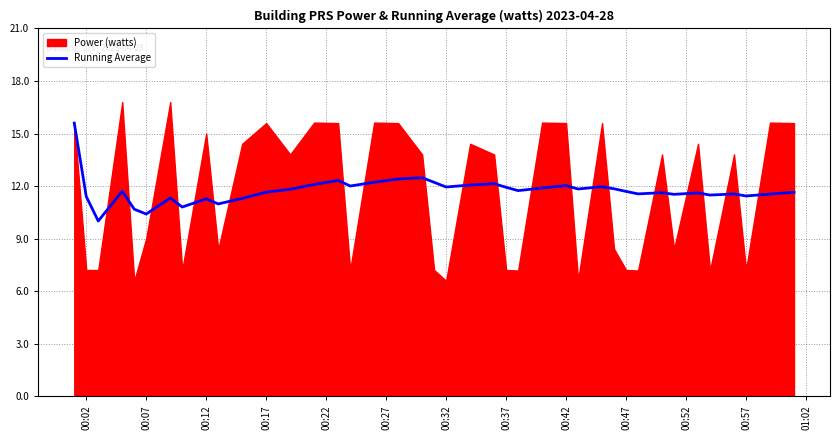

What is the maximum value for Running Average?

15.6